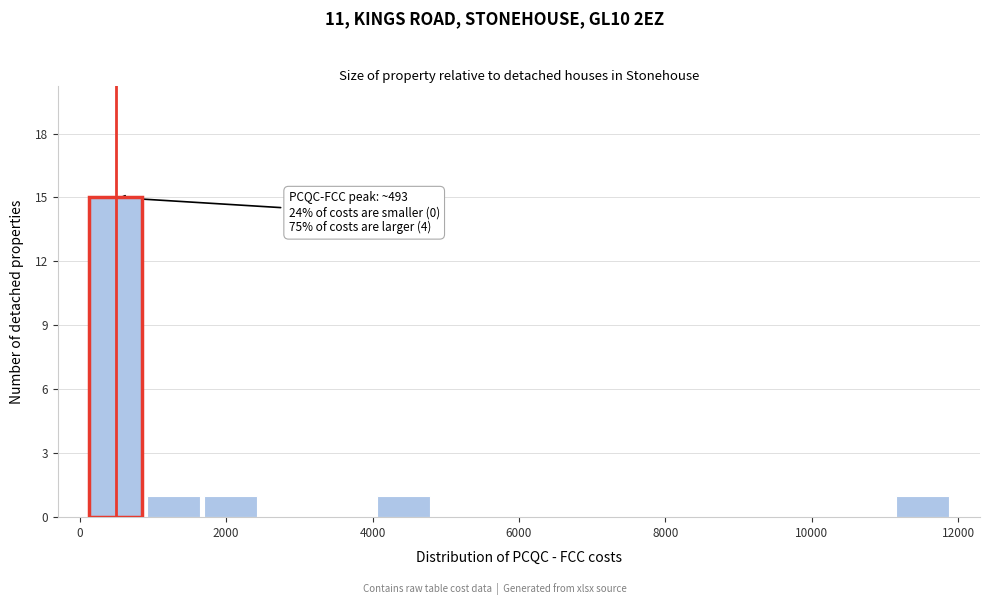

Read against the x-axis, roughly where is the centre of the tallest bar?

400